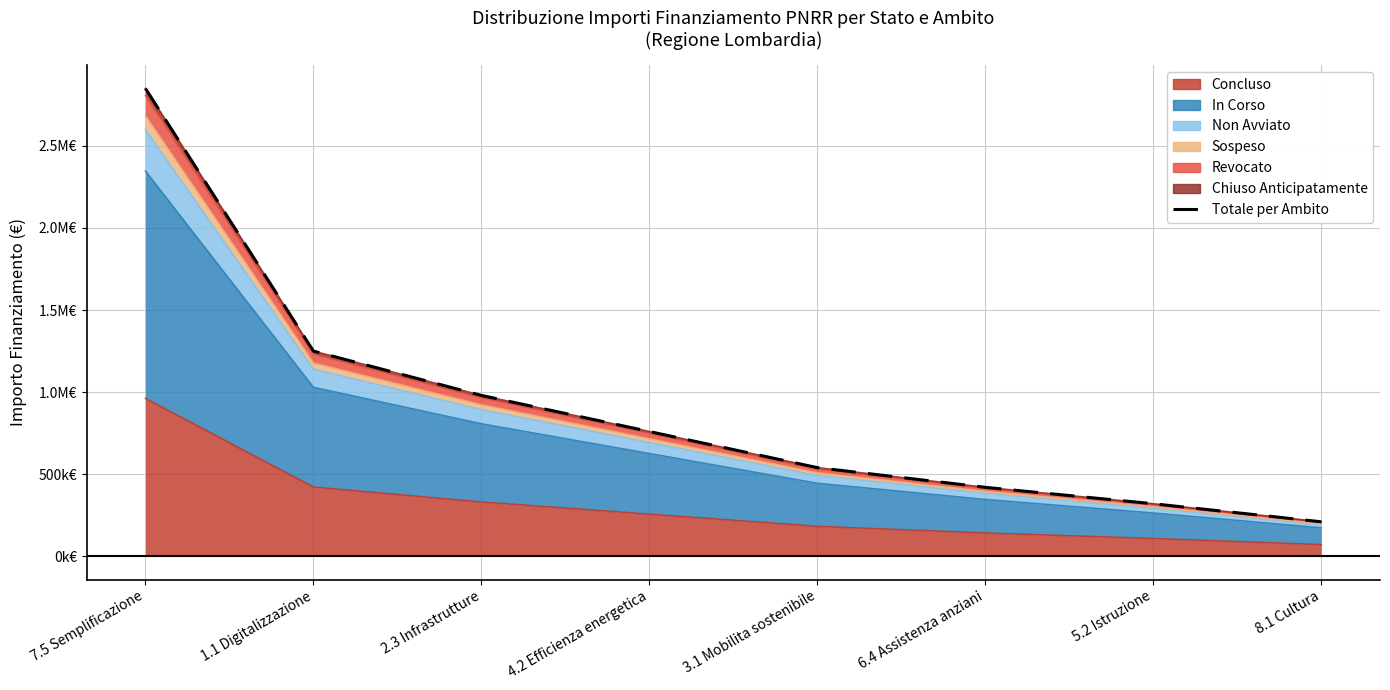

What value does the data have at 6.4 Assistenza anziani, to the nearest 50?

420000